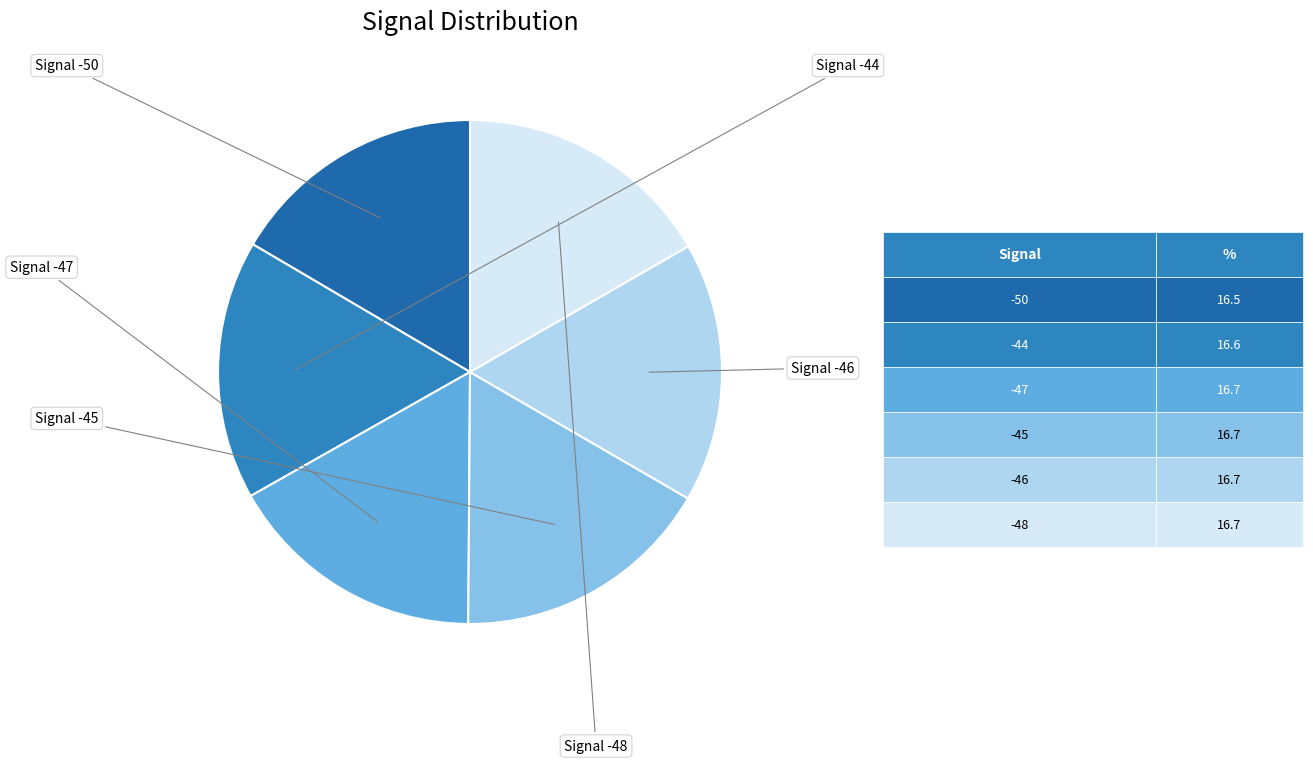

How many segments does this pie chart have?

6